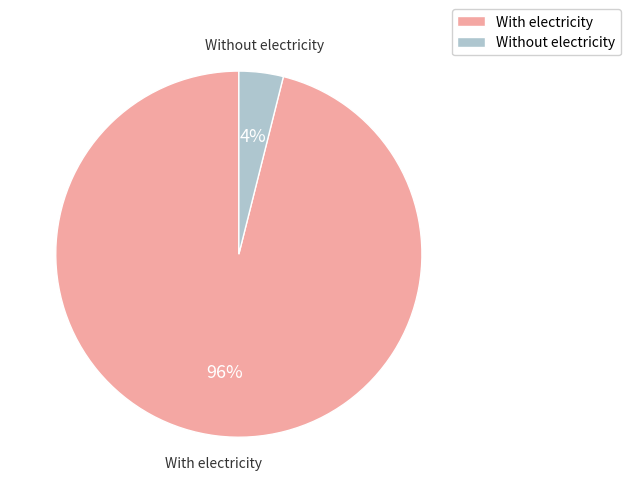

Between Without electricity and With electricity, which is larger?

With electricity